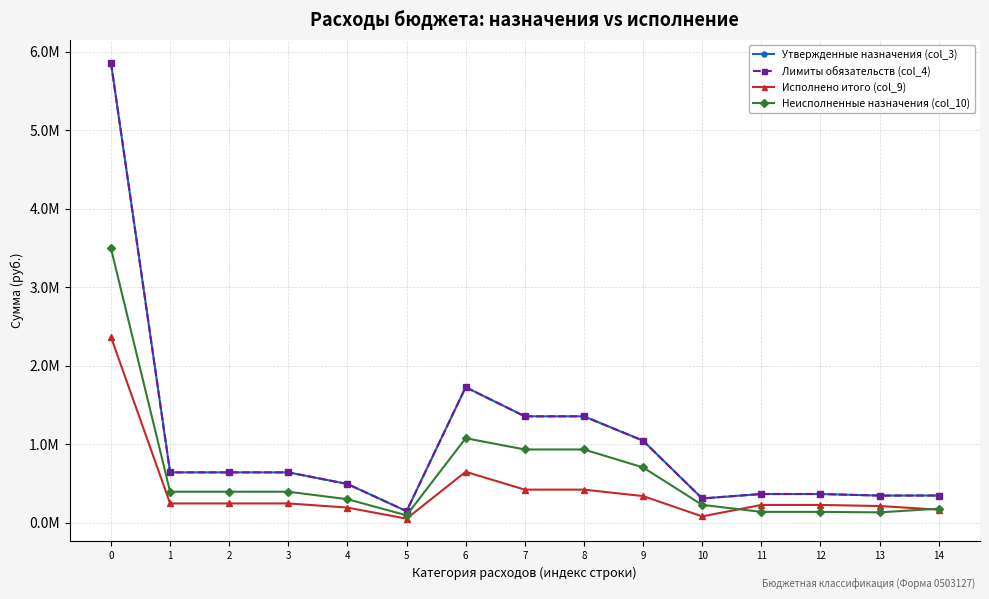

True or false: Утвержденные назначения (col_3) has a value of 107909.6 at 11.

False